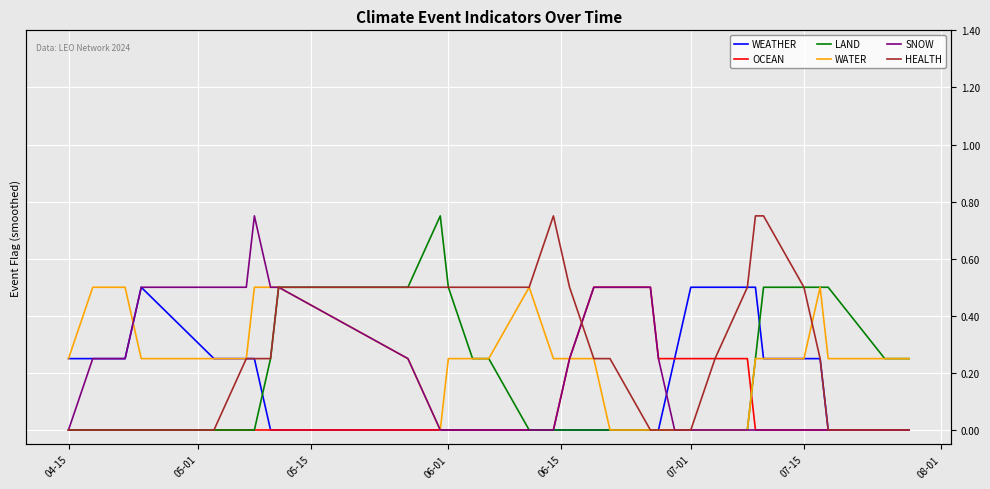

Which series has the largest total across all categories?

HEALTH